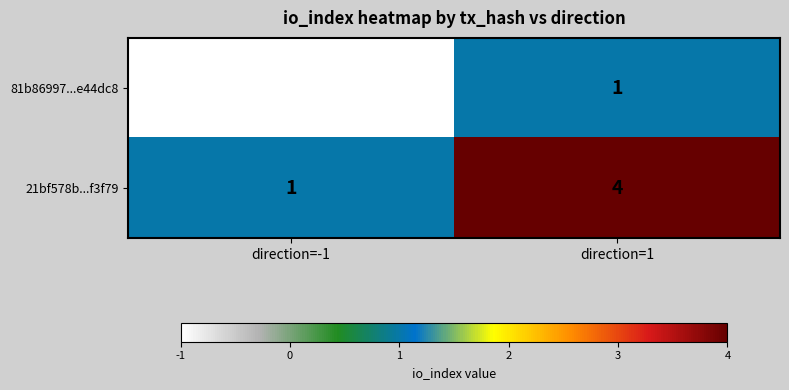

Count the number of data series in this chart.

2